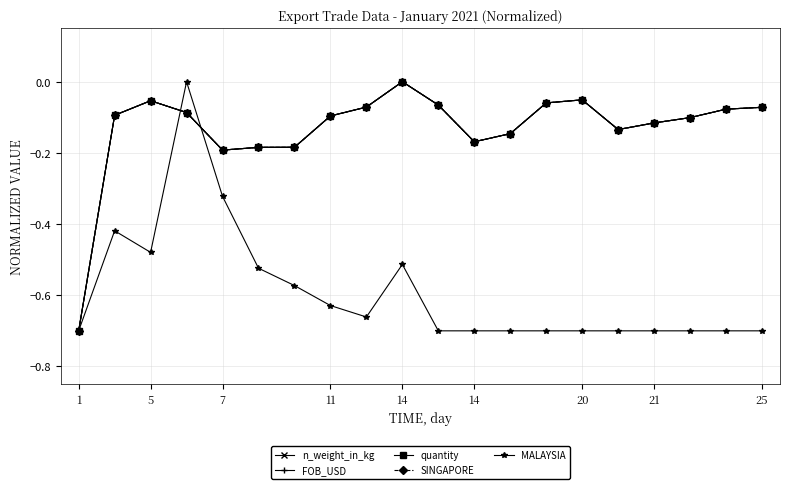

True or false: quantity has more than 1 interior local peaks.

True